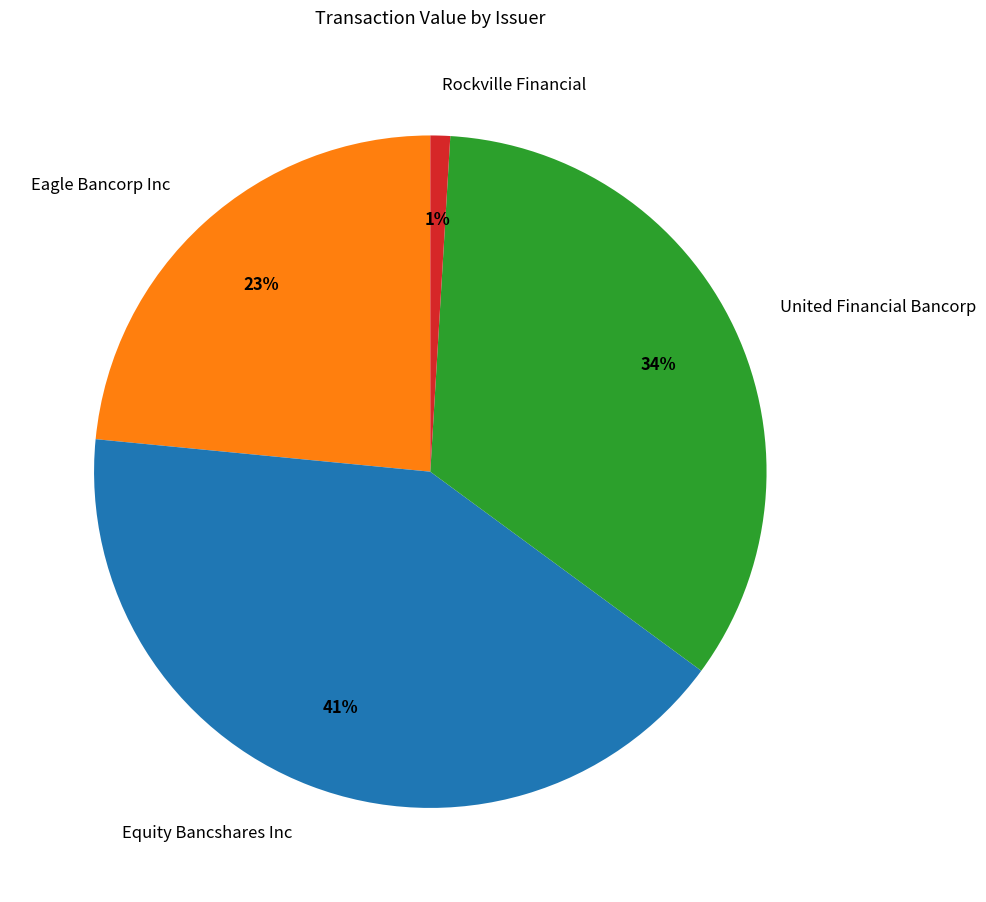

Count the number of slices in the pie.

4